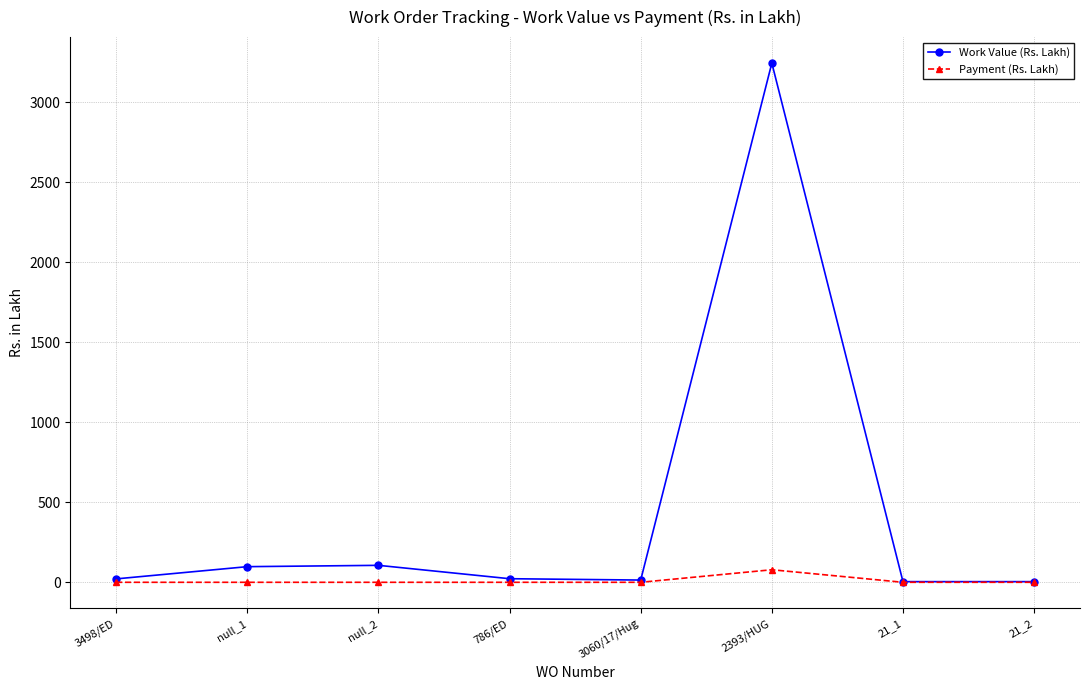

What is the greatest value displayed?

3243.2